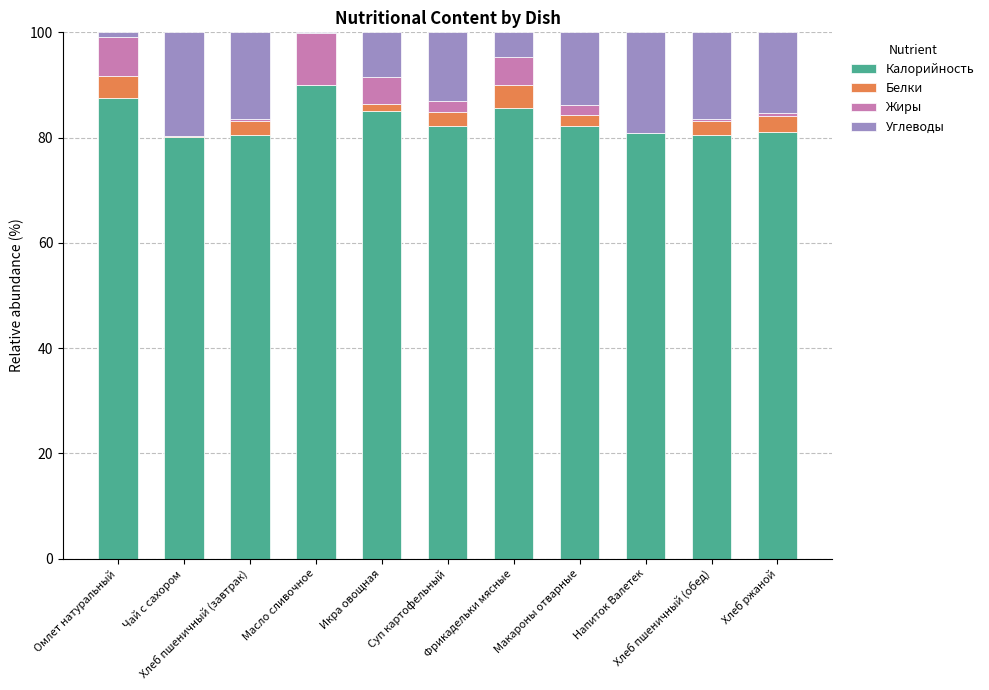

At which label does Калорийность reach its peak?

Масло сливочное